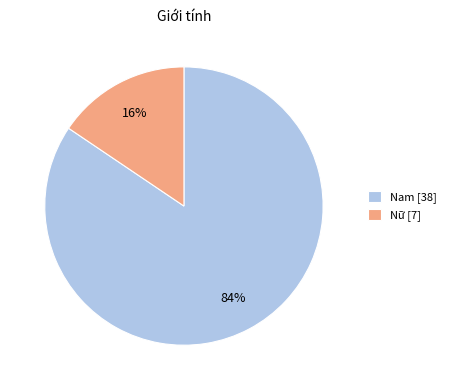

To the nearest percent, what is the combined percentage of Nữ [7] and Nam [38]?

100%